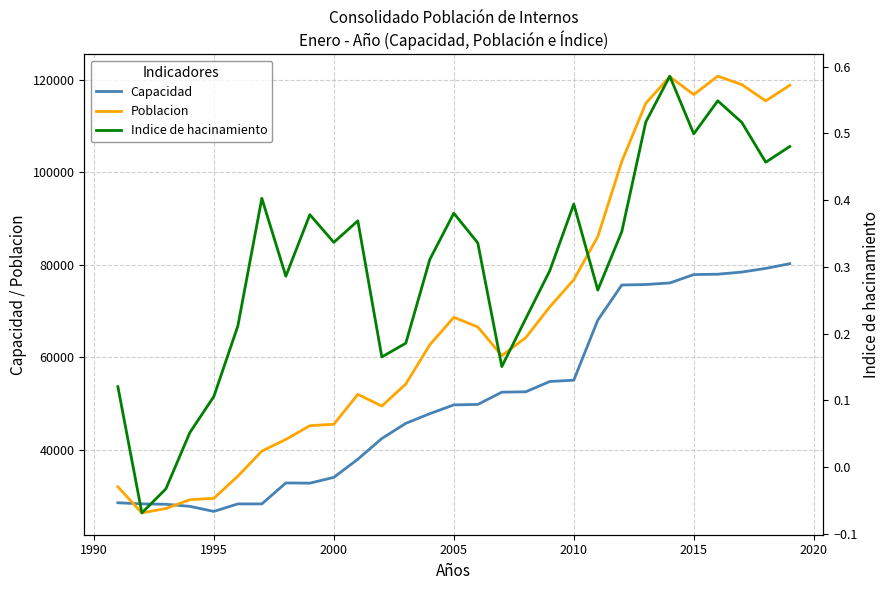

What is the maximum value for Capacidad?

80227